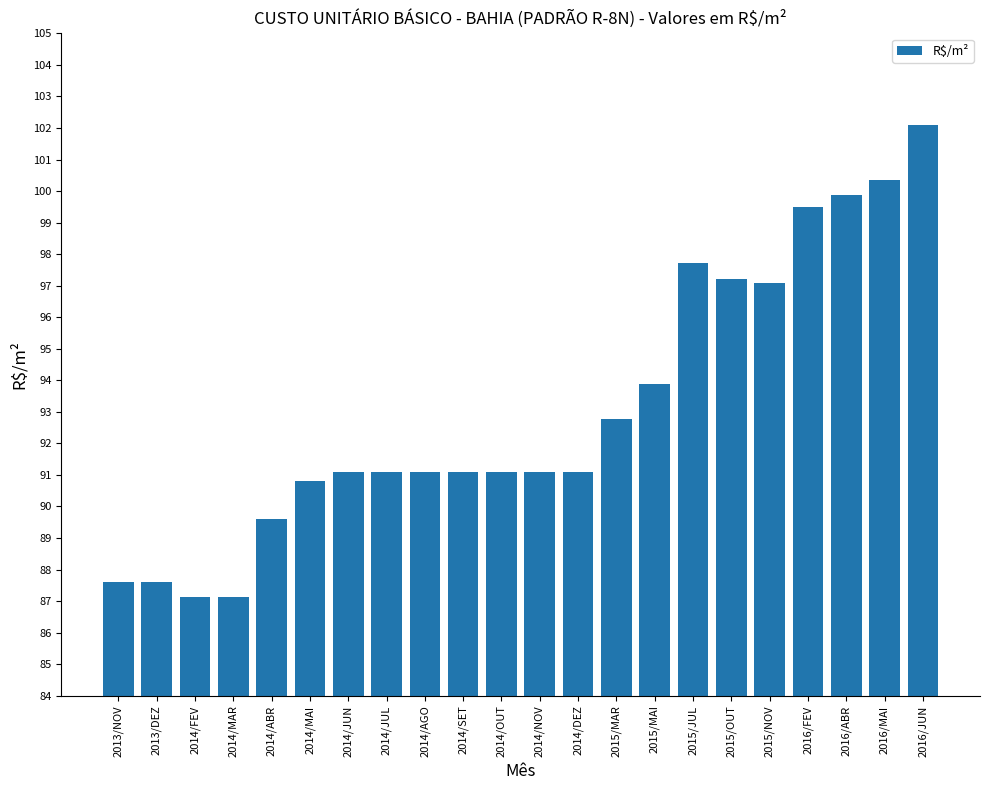

Read the value at 2014/JUL.

91.1